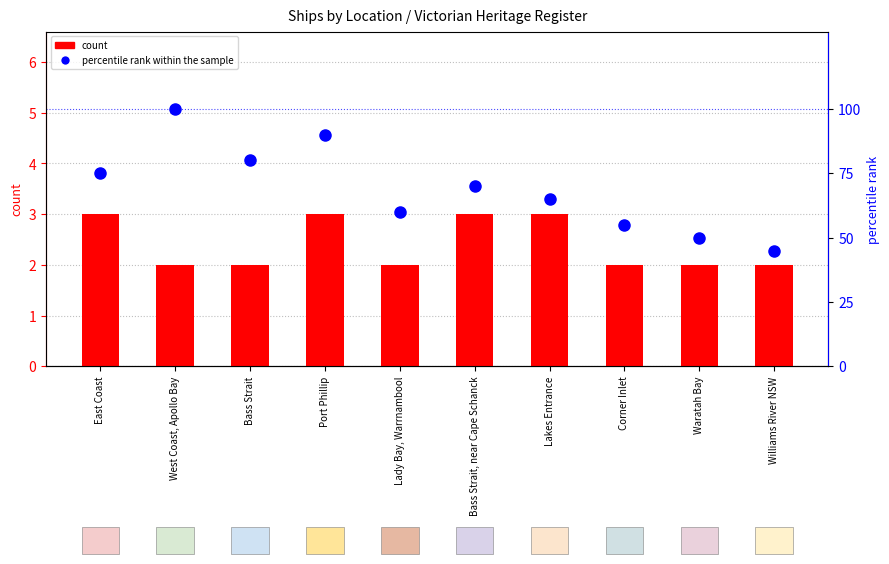

What are all the series names shown in the legend?

count, percentile rank within the sample